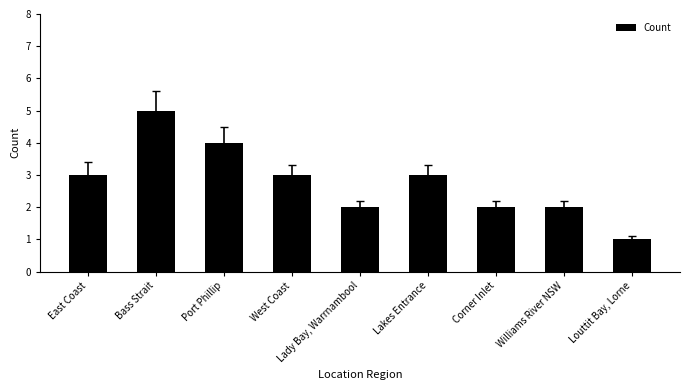

What is the sum of the values at Corner Inlet and Lakes Entrance?

5